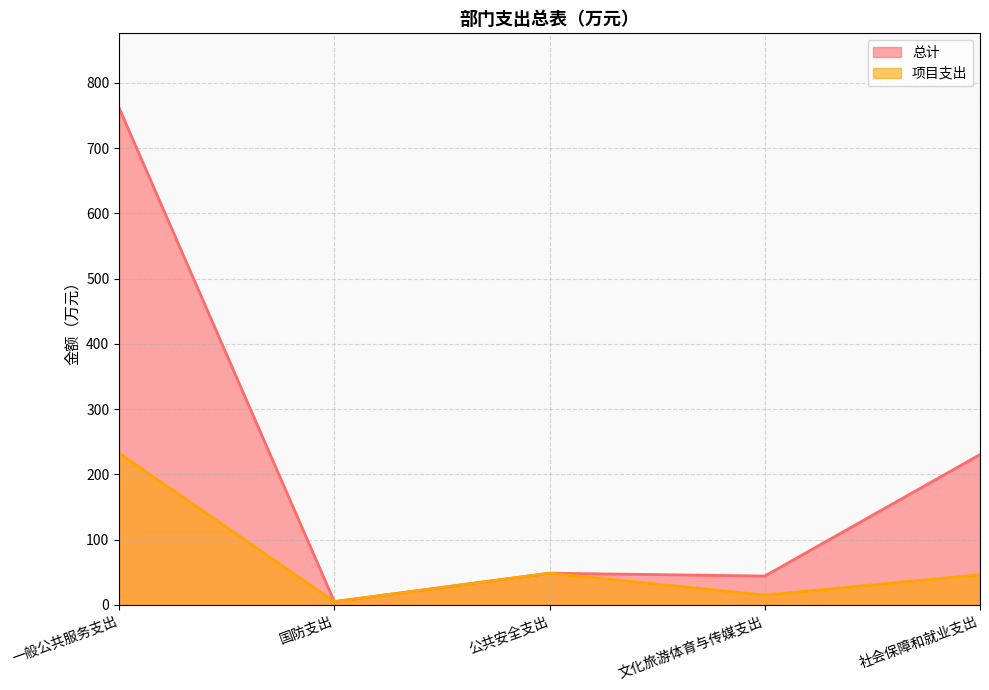

What value does the 总计 series have at 一般公共服务支出?

761.7